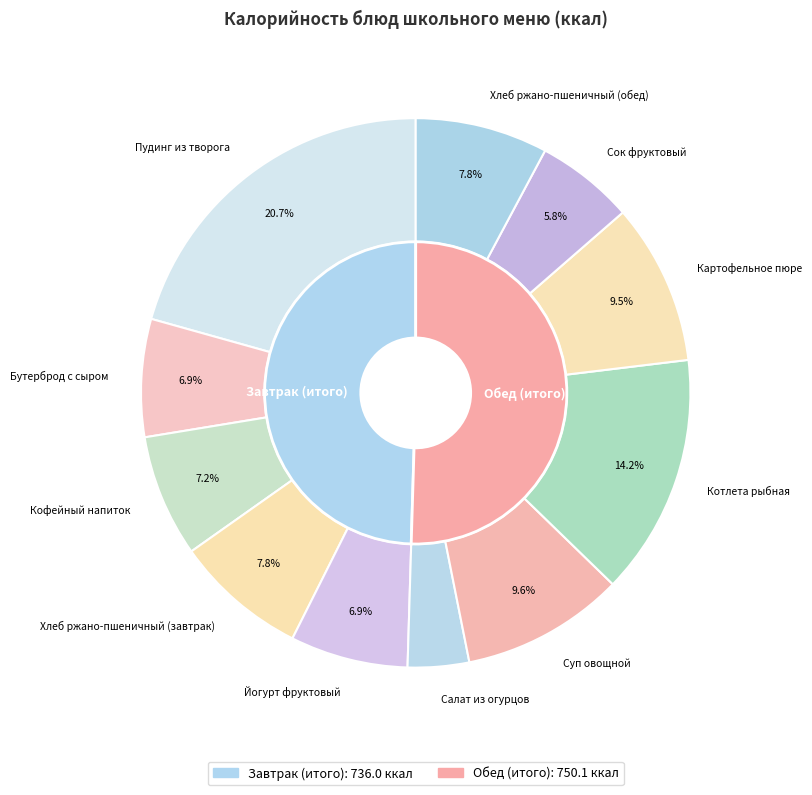

Count the number of slices in the pie.

11